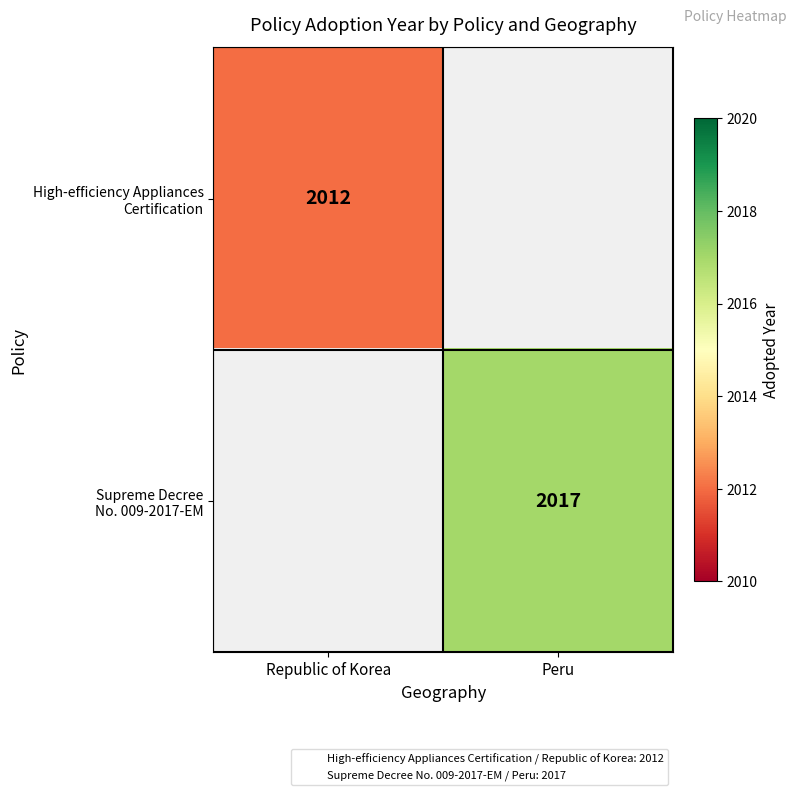

Is the value of High-efficiency Appliances Certification at Peru greater than the value of Supreme Decree No. 009-2017-EM at Republic of Korea?

No